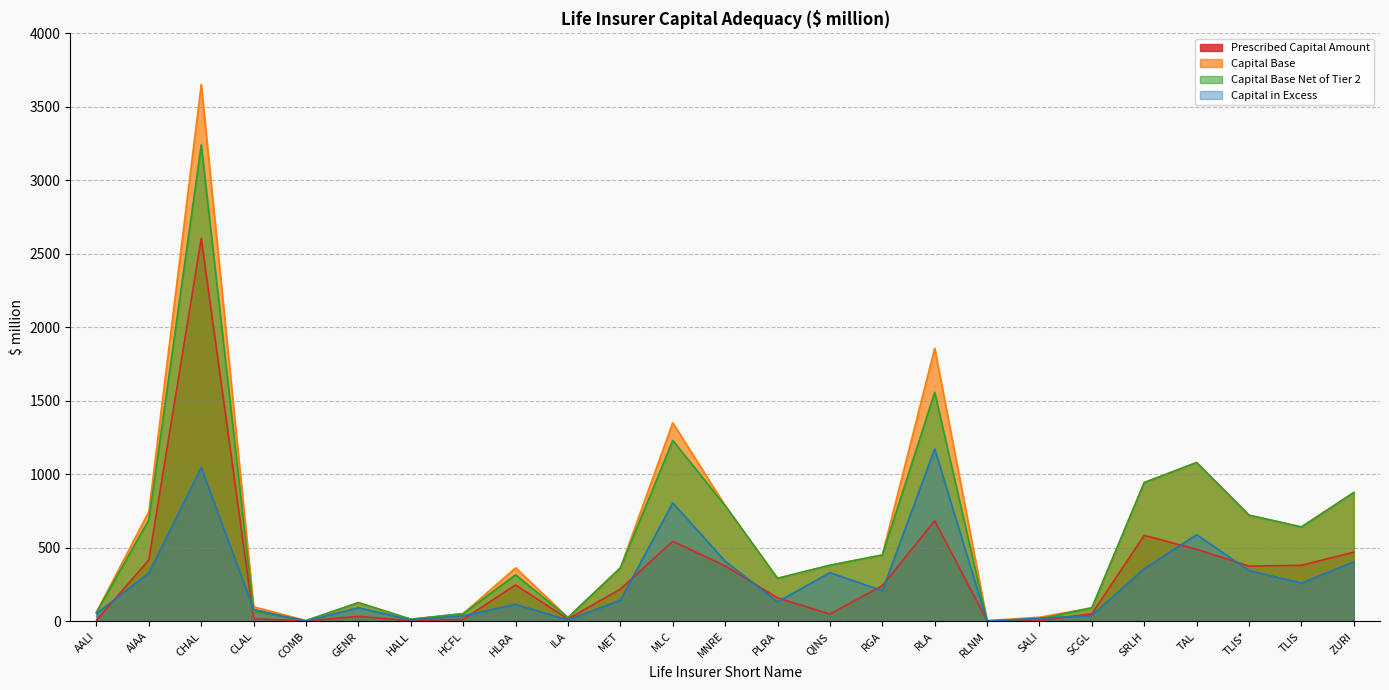

What is the difference between the highest and lowest values at CLAL?

81.6